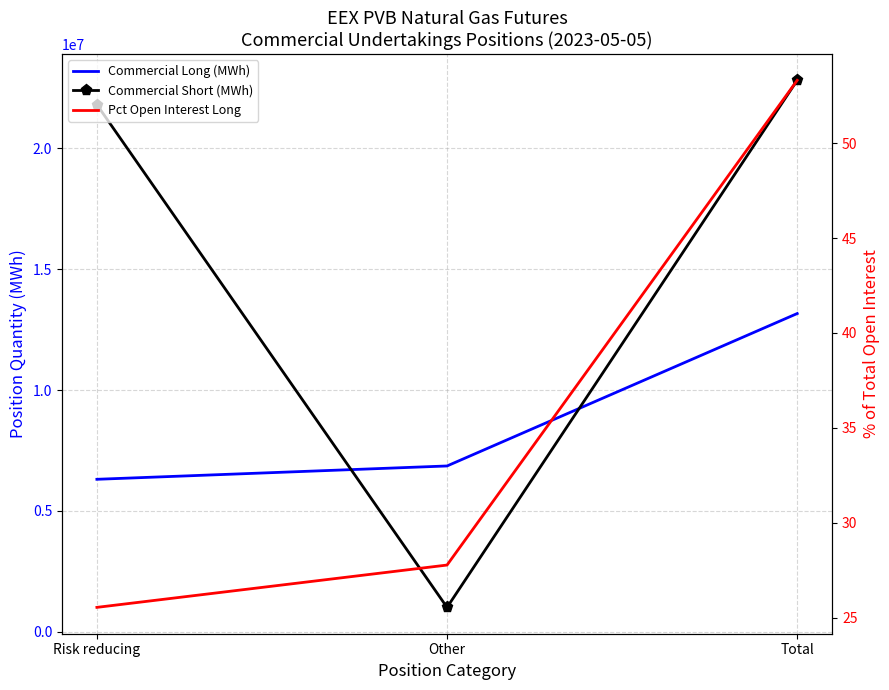

Reading left to right, transcribe all the data shown in this chart.

Commercial Long (MWh): Risk reducing=6308480.0	Other=6860250.0	Total=13168730.0
Commercial Short (MWh): Risk reducing=21814170.0	Other=1007720.0	Total=22821890.0
Pct Open Interest Long: Risk reducing=25.5	Other=27.8	Total=53.3